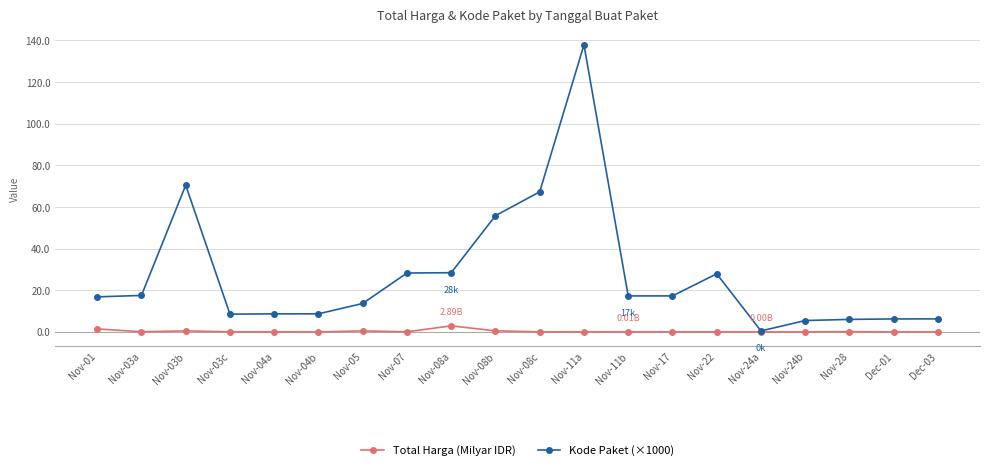

Rank the series by their maximum value, from lowest to highest.

Total Harga (Milyar IDR), Kode Paket (×1000)